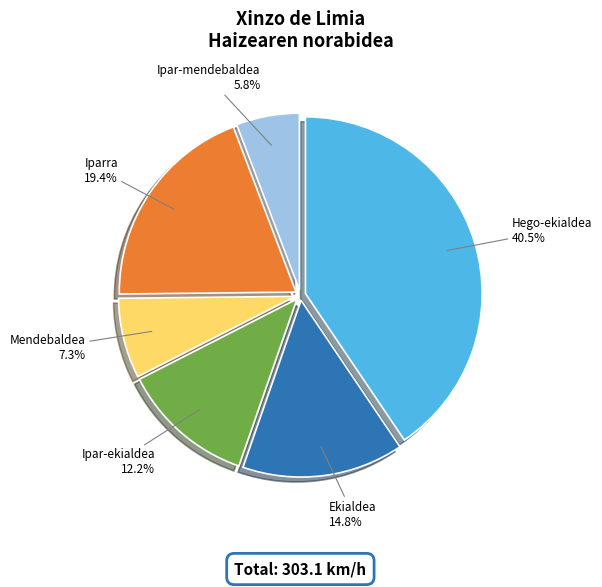

Which slice is the largest?

Hego-ekialdea